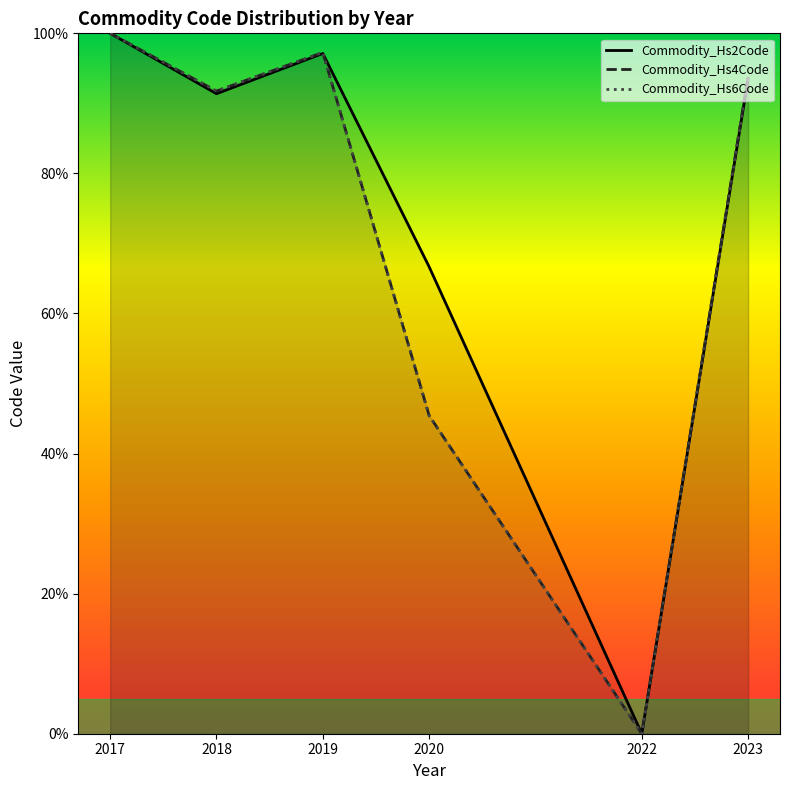

Rank the categories by Commodity_Hs2Code value from lowest to highest.

2022, 2020, 2018, 2023, 2019, 2017